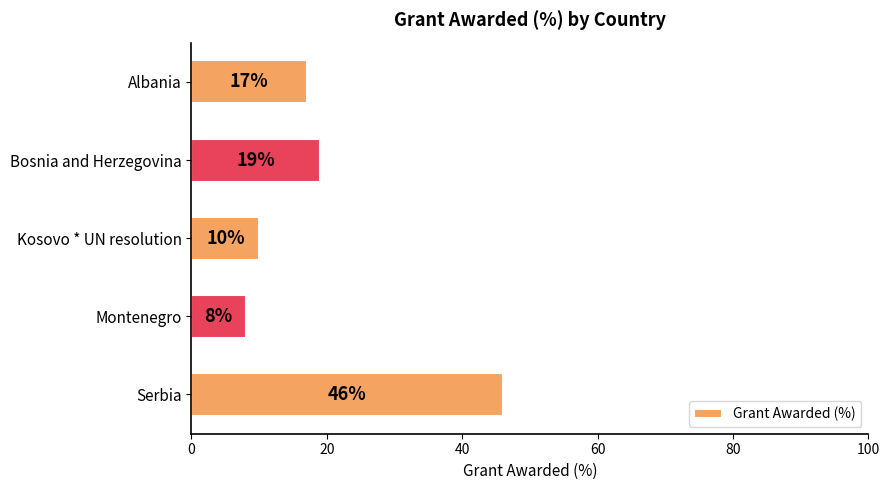

What is the average value?

20